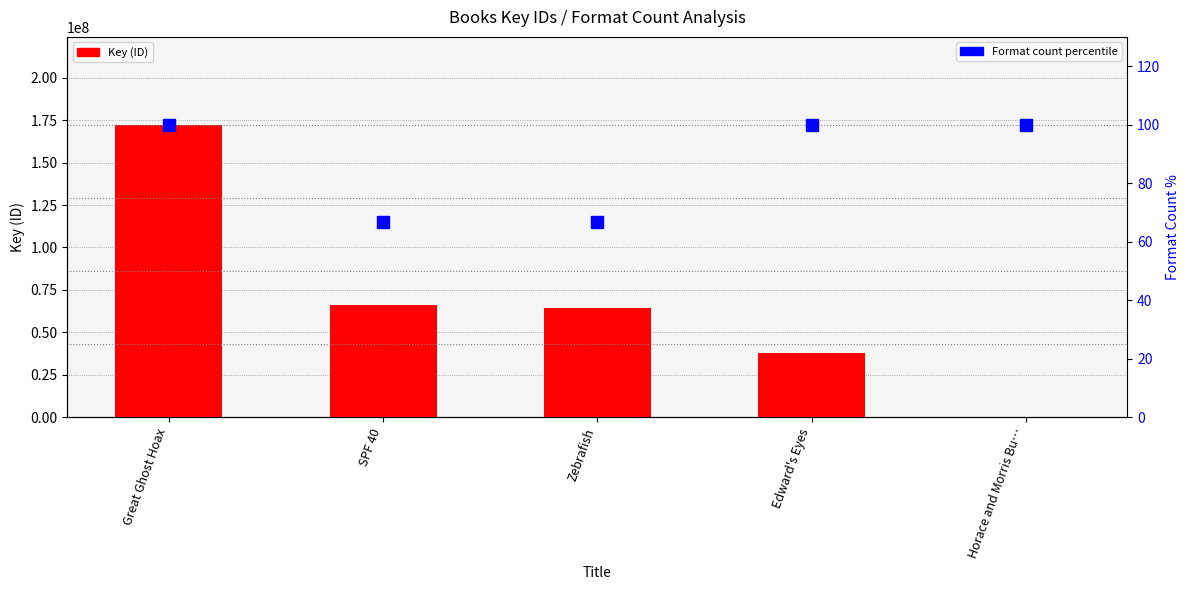

At Horace and Morris Bu…, list the series in order from smallest to largest.

Format count percentile, Key (ID)